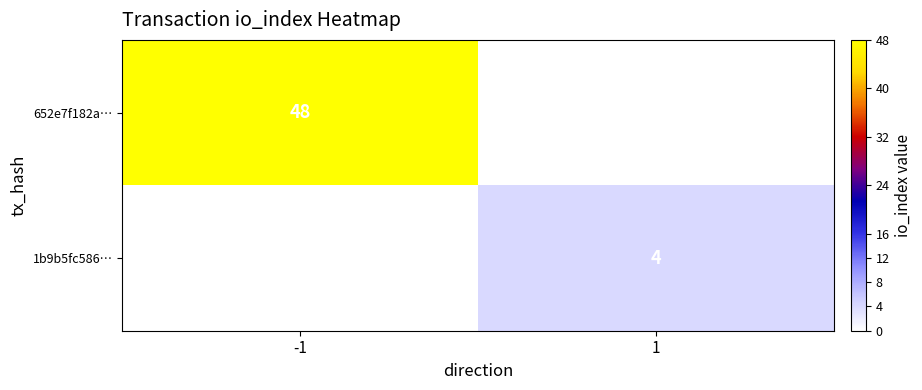

At which category does the chart reach its peak across all series?

-1